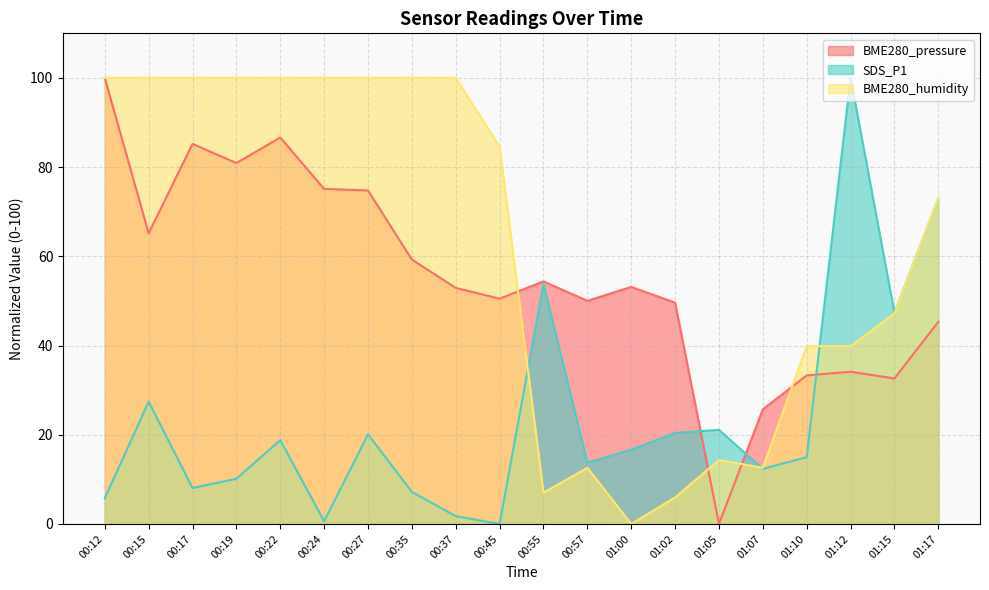

How many distinct data groups are displayed?

3